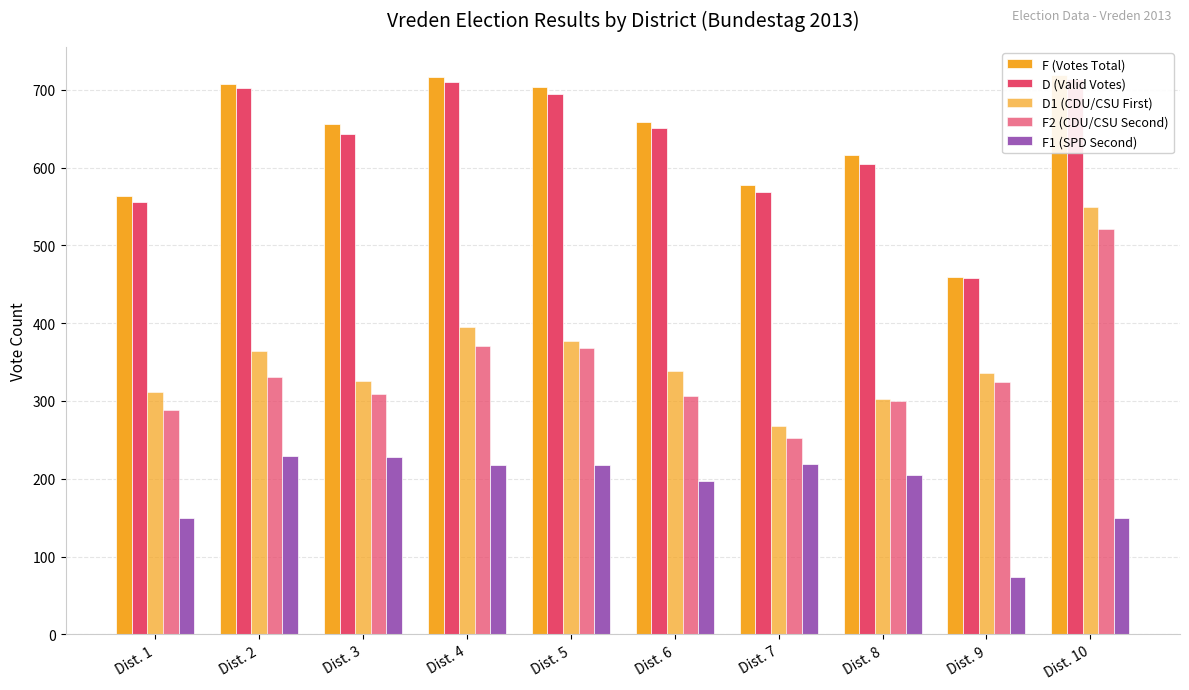

What is the value of the F (Votes Total) bar at the 7th from the left?

578